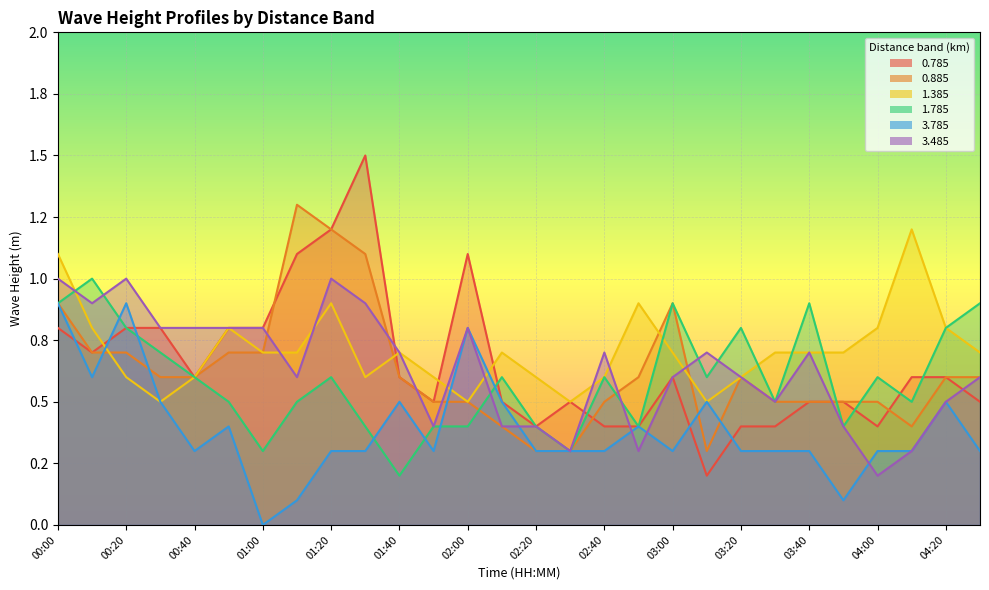

How many interior local peaks does the 0.785 series have?

4